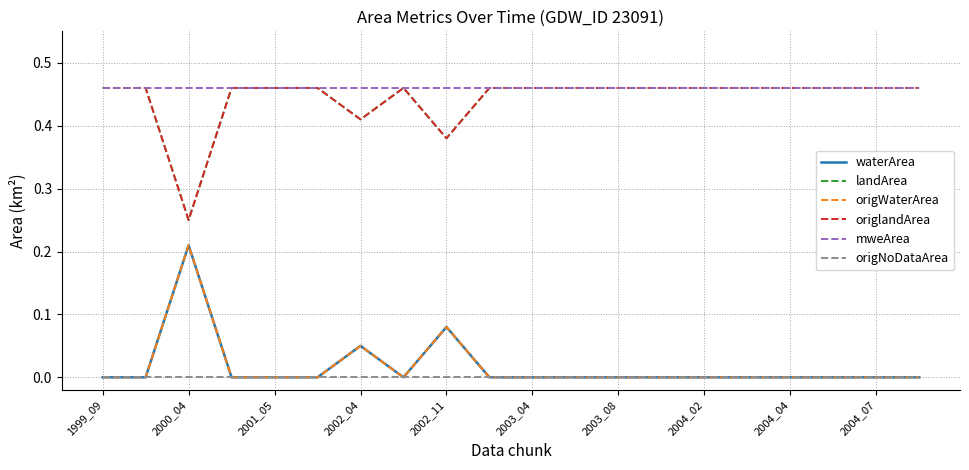

Does the chart have visible grid lines?

Yes